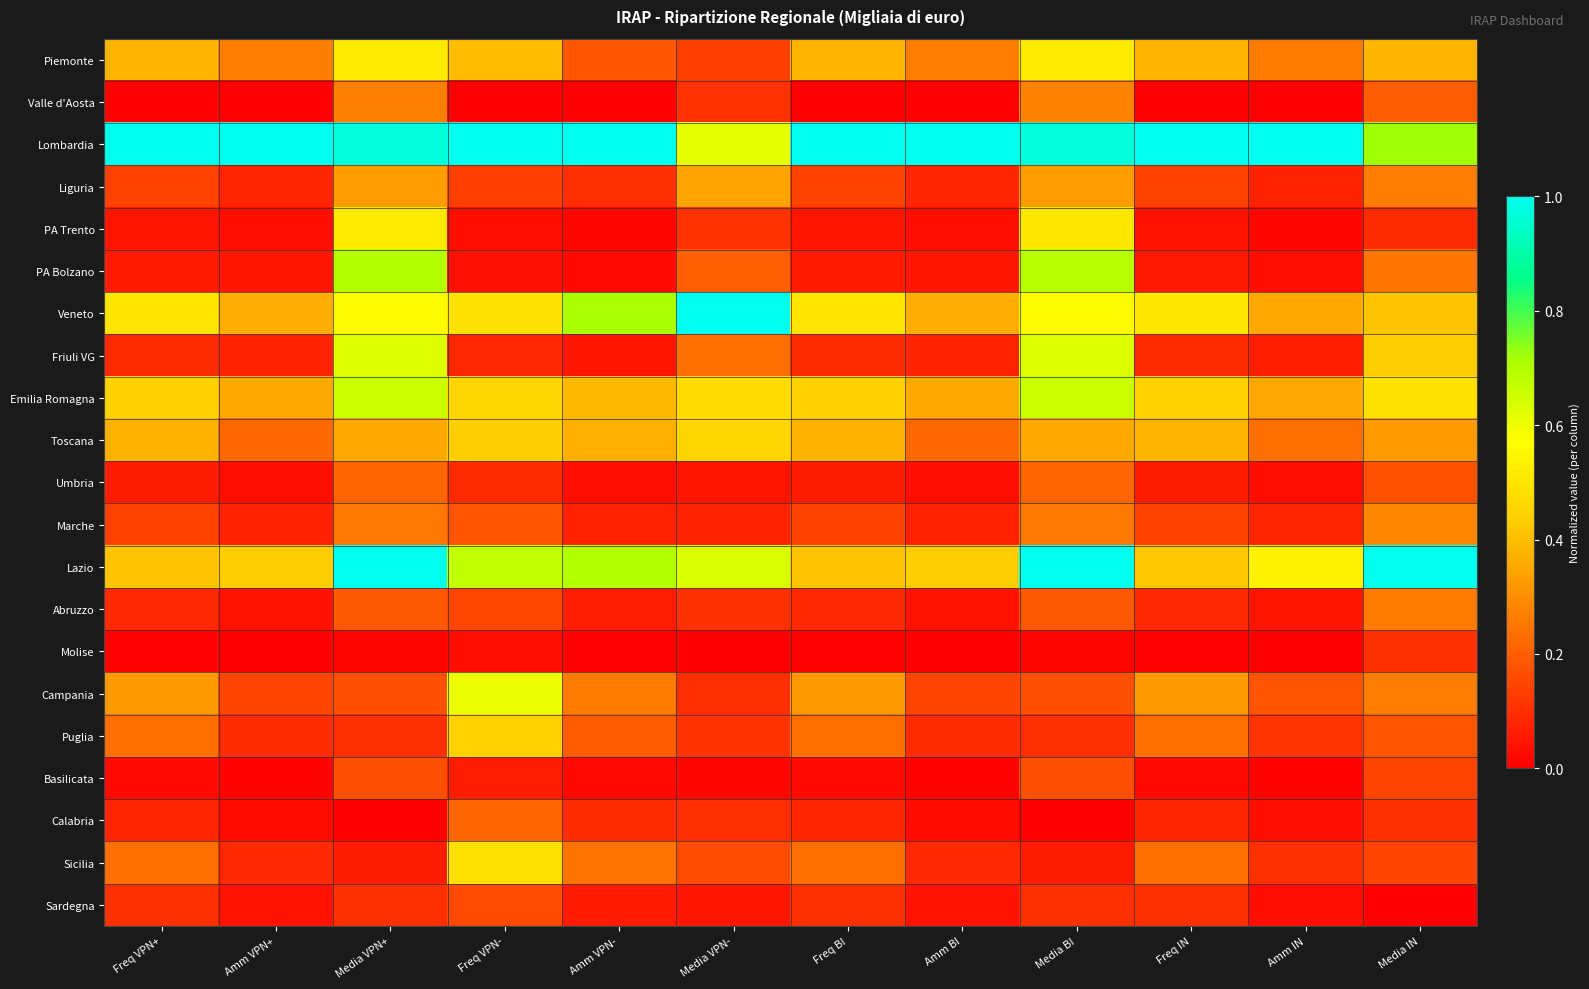

Which series has the largest total across all categories?

Lombardia